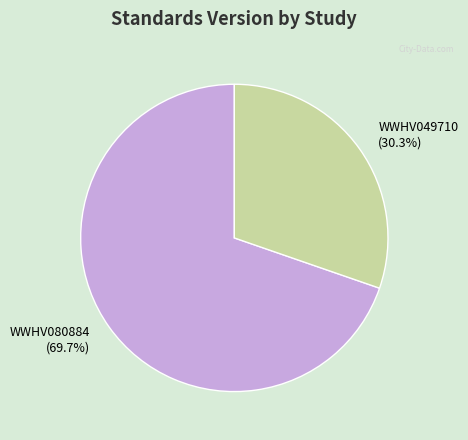

What percentage is NOT represented by WWHV080884?

30.3%